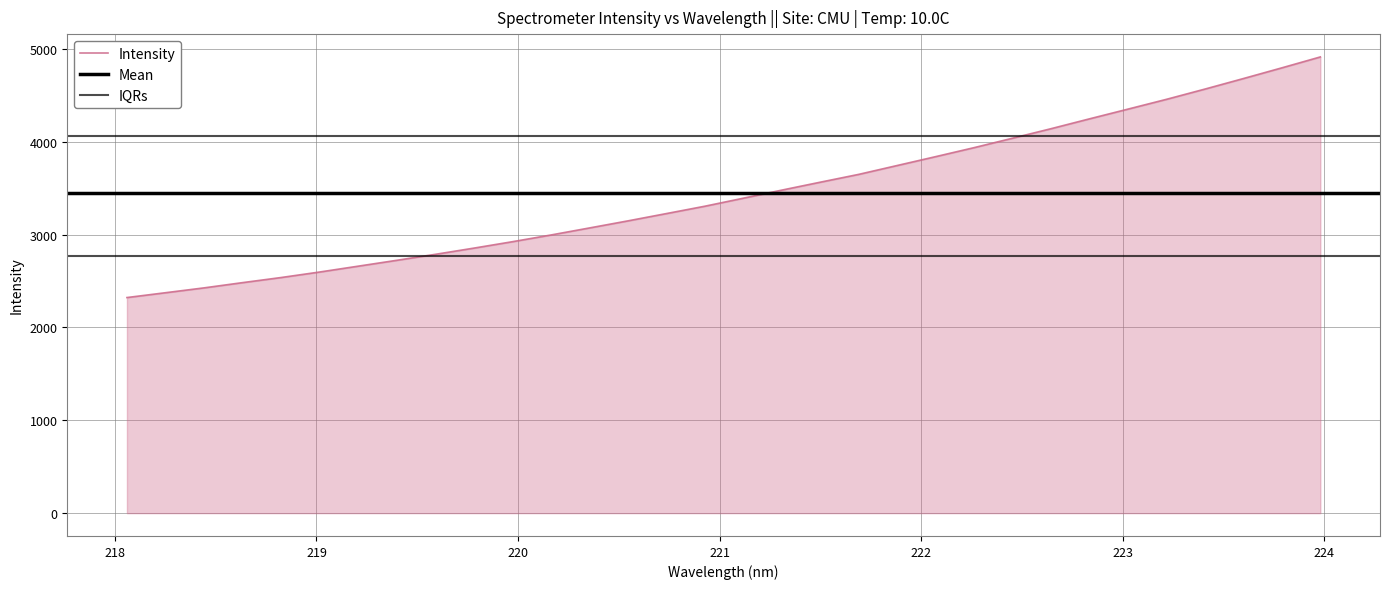

Rank the categories by value from lowest to highest.

218.0596, 218.2508, 218.442, 218.6332, 218.8244, 219.0156, 219.2067, 219.3979, 219.589, 219.7801, 219.9712, 220.1623, 220.3533, 220.5444, 220.7354, 220.9264, 221.1174, 221.3083, 221.4993, 221.6902, 221.8812, 222.0721, 222.263, 222.4538, 222.6447, 222.8355, 223.0264, 223.2172, 223.408, 223.5987, 223.7895, 223.9802